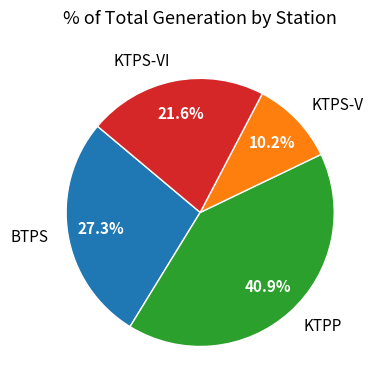

To the nearest percent, what percentage of the pie is BTPS?

27%